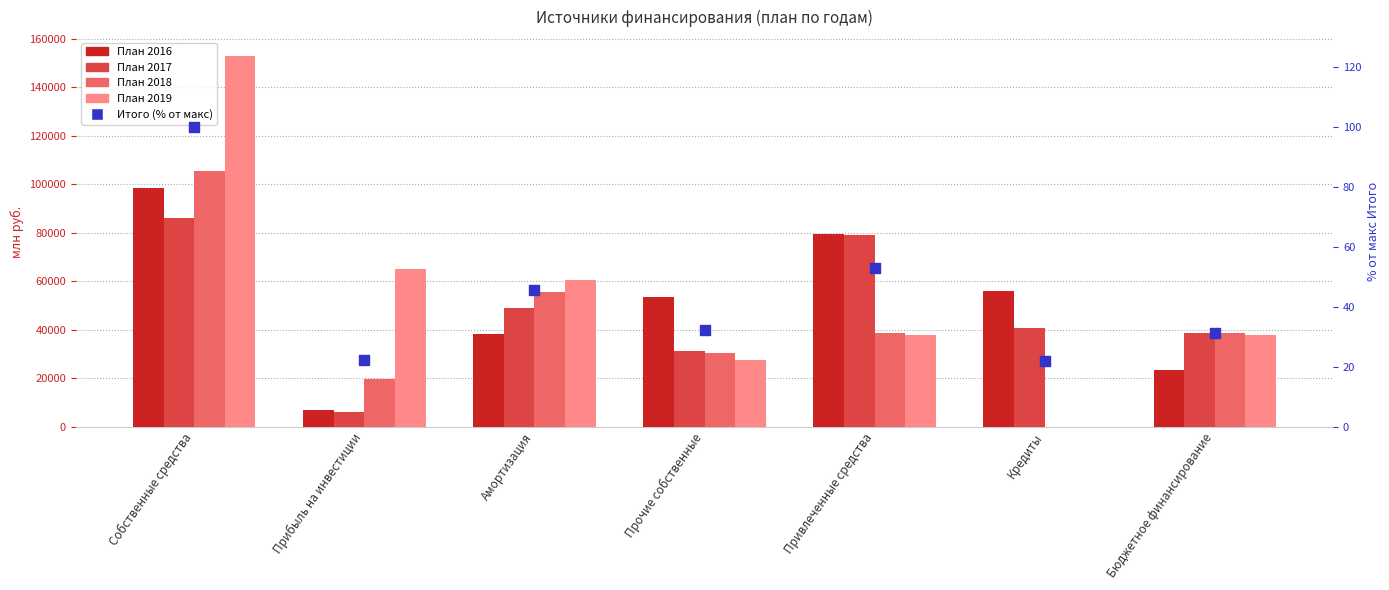

Which series has the largest total across all categories?

План 2019